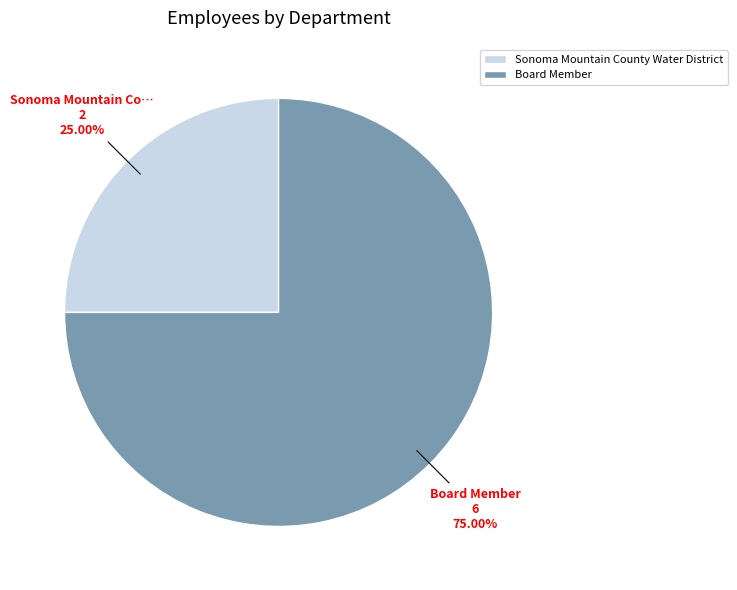

To the nearest percent, what is the average slice percentage?

50%